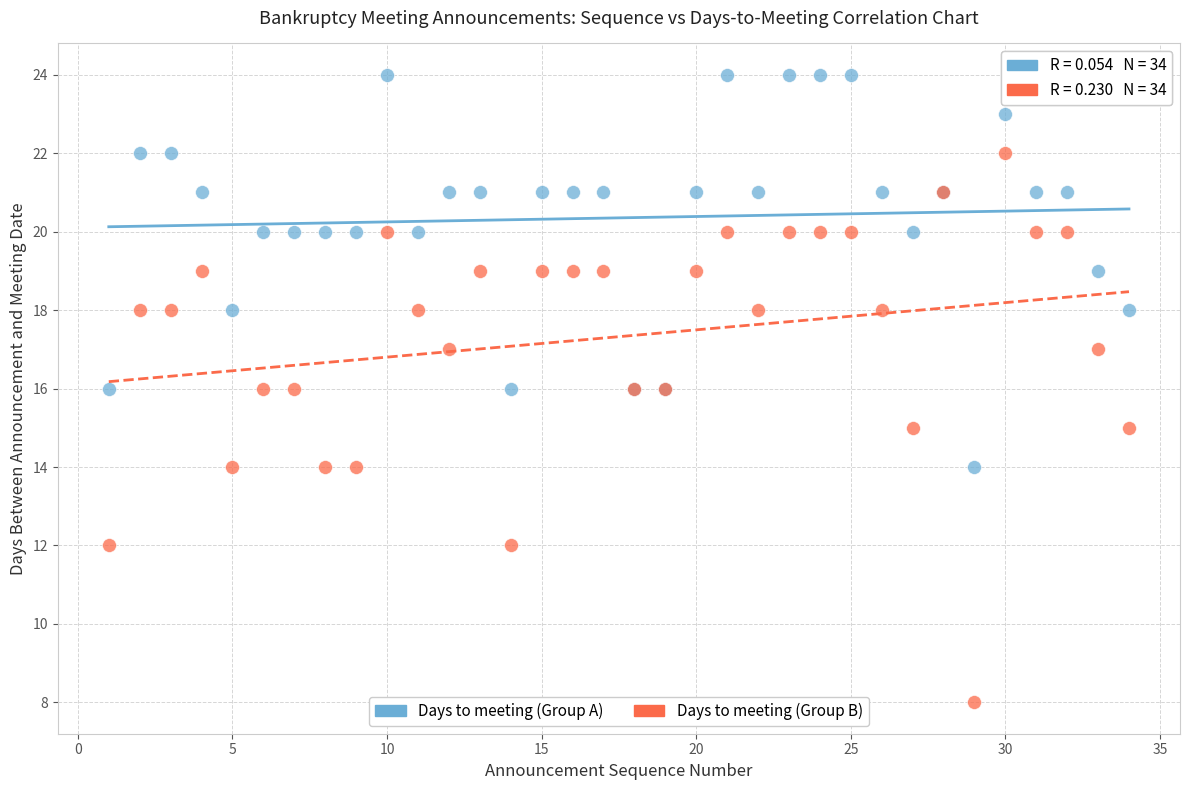

Which series has the widest spread of Y values?

Days to meeting (Group B)